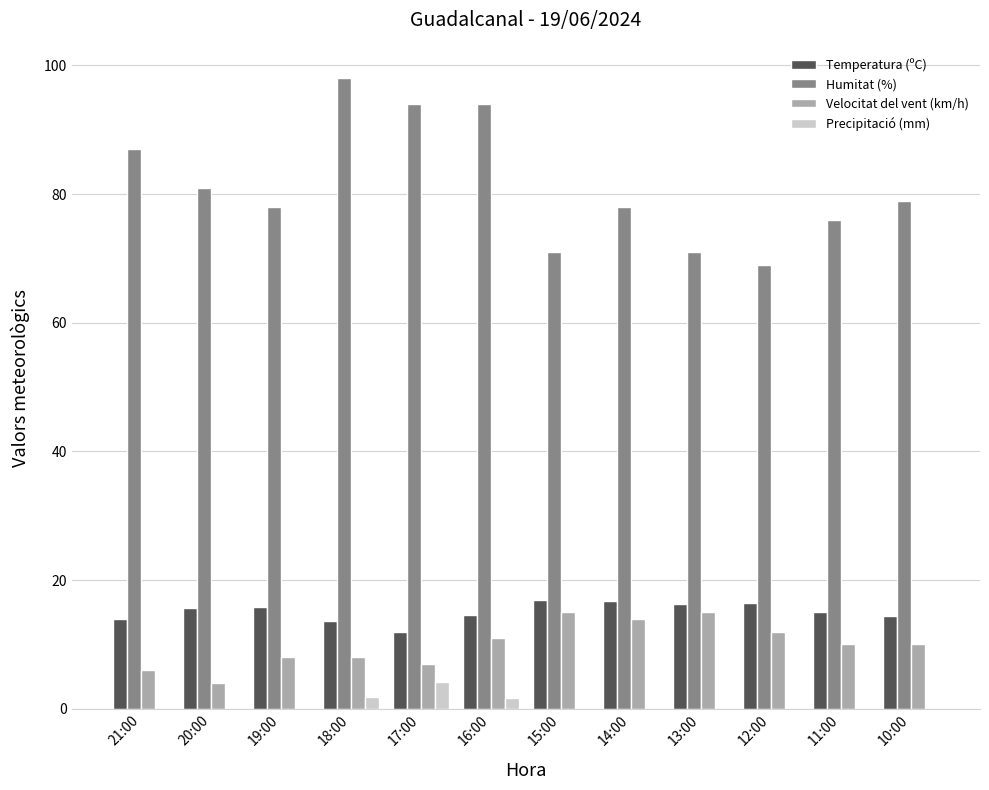

What is the total value across all series at 16:00?

121.1